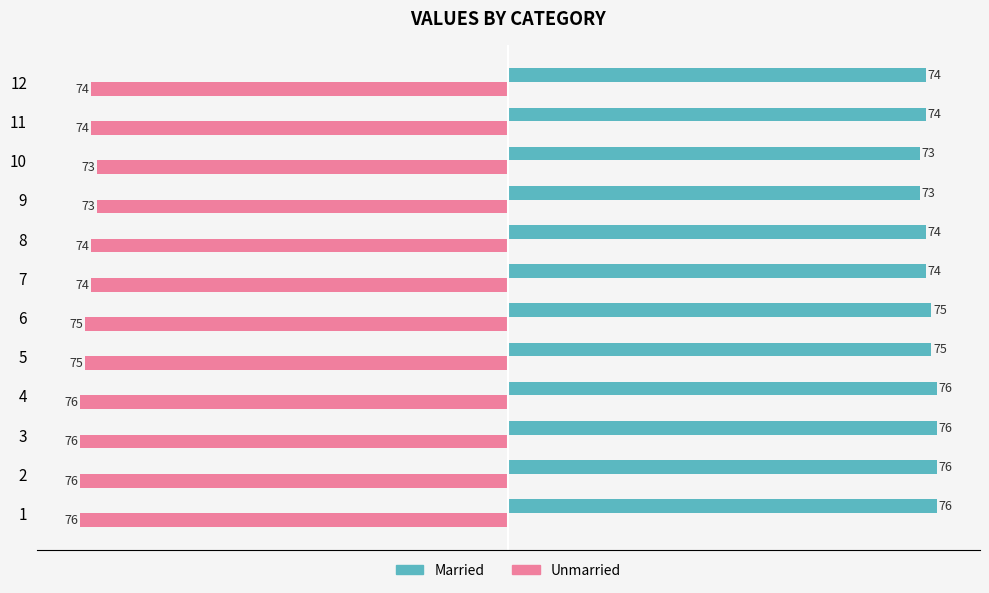

Rank the series by their maximum value, from lowest to highest.

Unmarried, Married